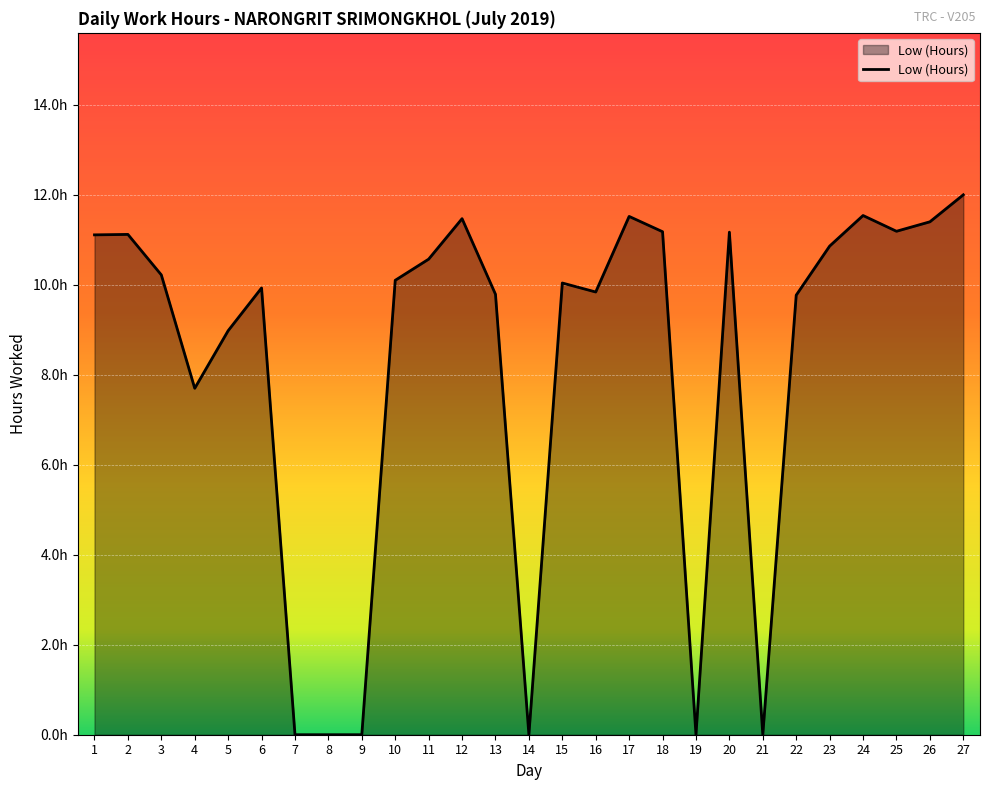

Is this an area chart (filled region under the line)?

Yes